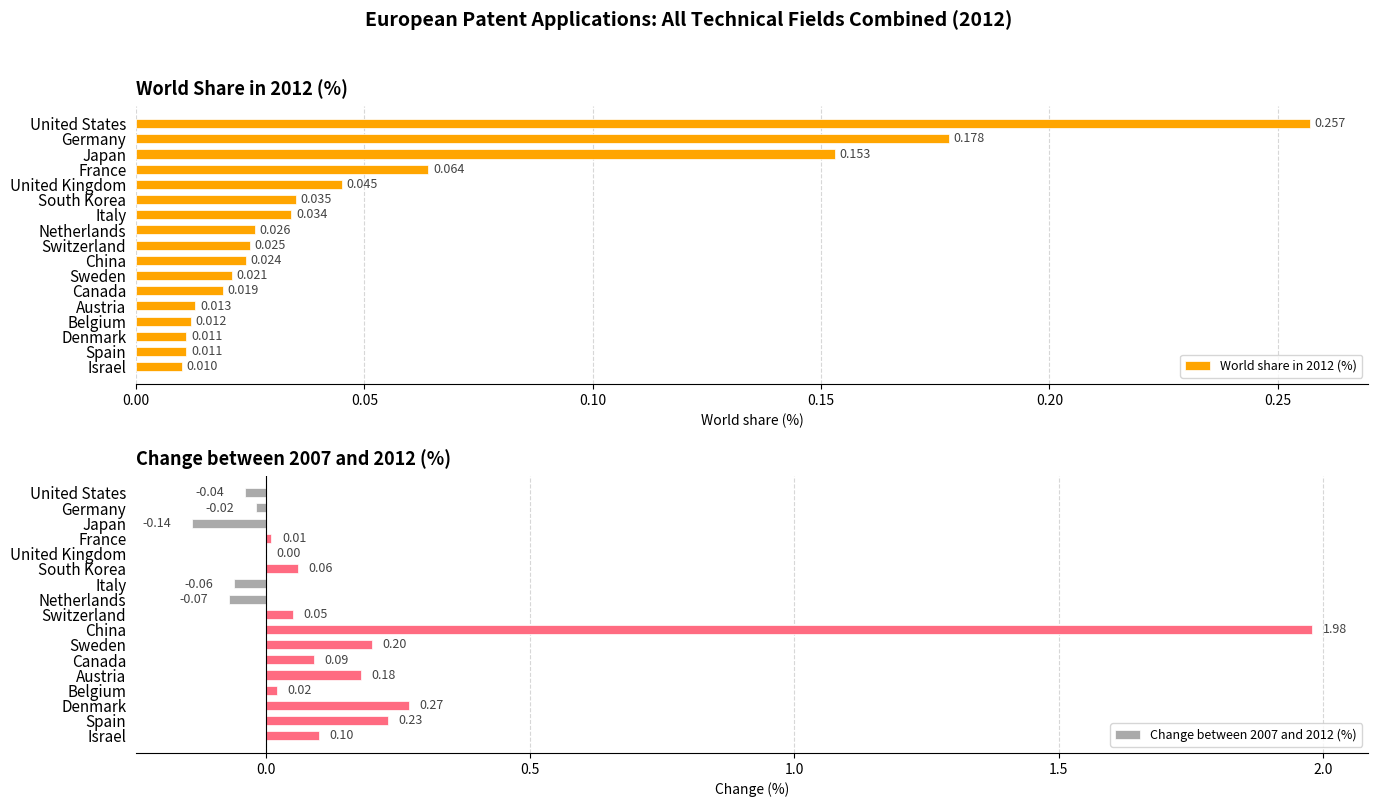

List the series in order of their overall mean, lowest first.

World share in 2012 (%), Change between 2007 and 2012 (%)